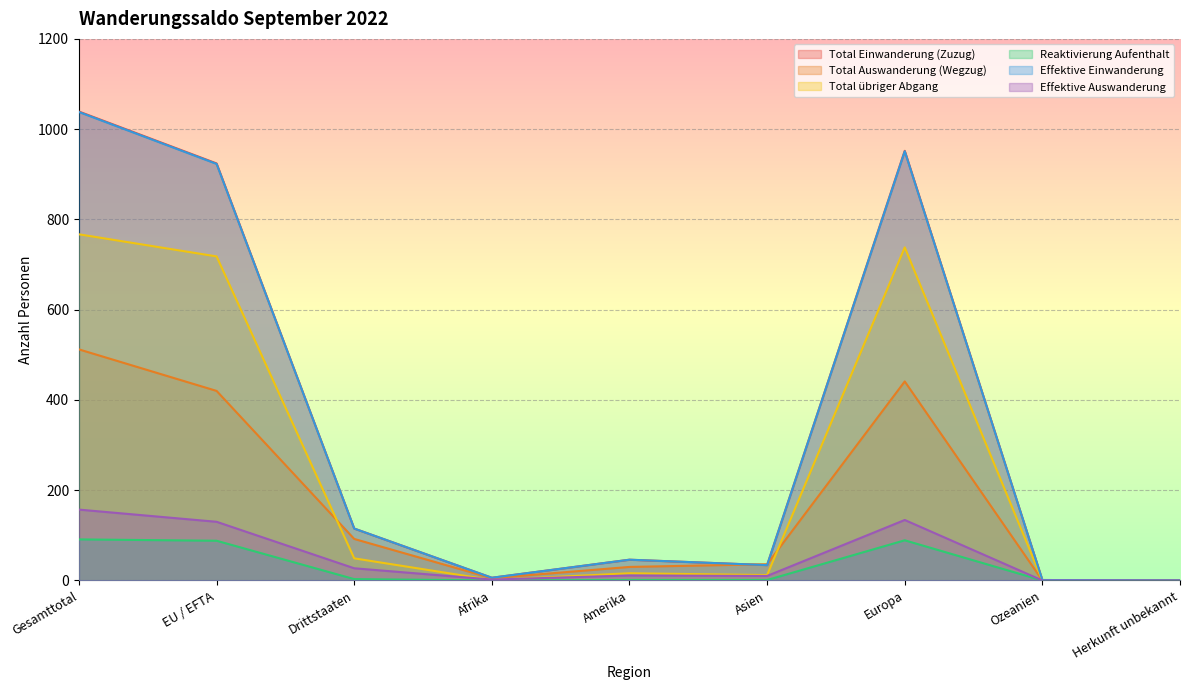

How many interior local valleys does the Total Auswanderung (Wegzug) series have?

1